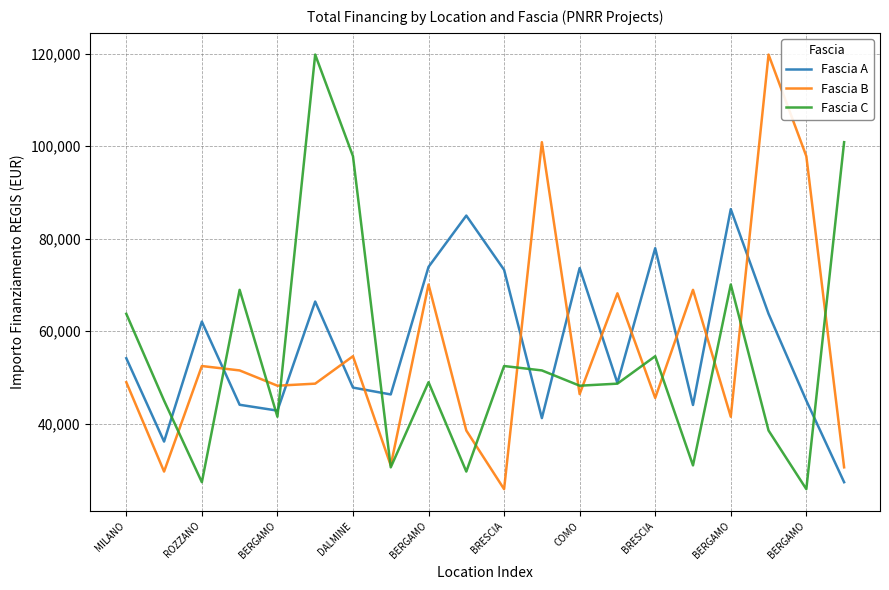

What are all the series names shown in the legend?

Fascia A, Fascia B, Fascia C